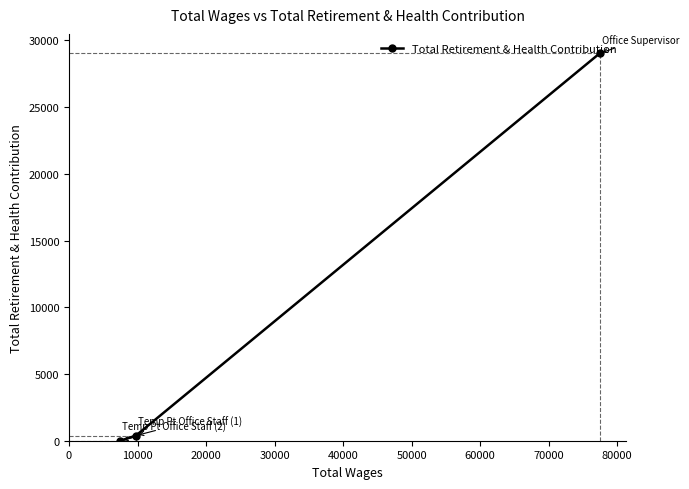

What is the average value?

9807